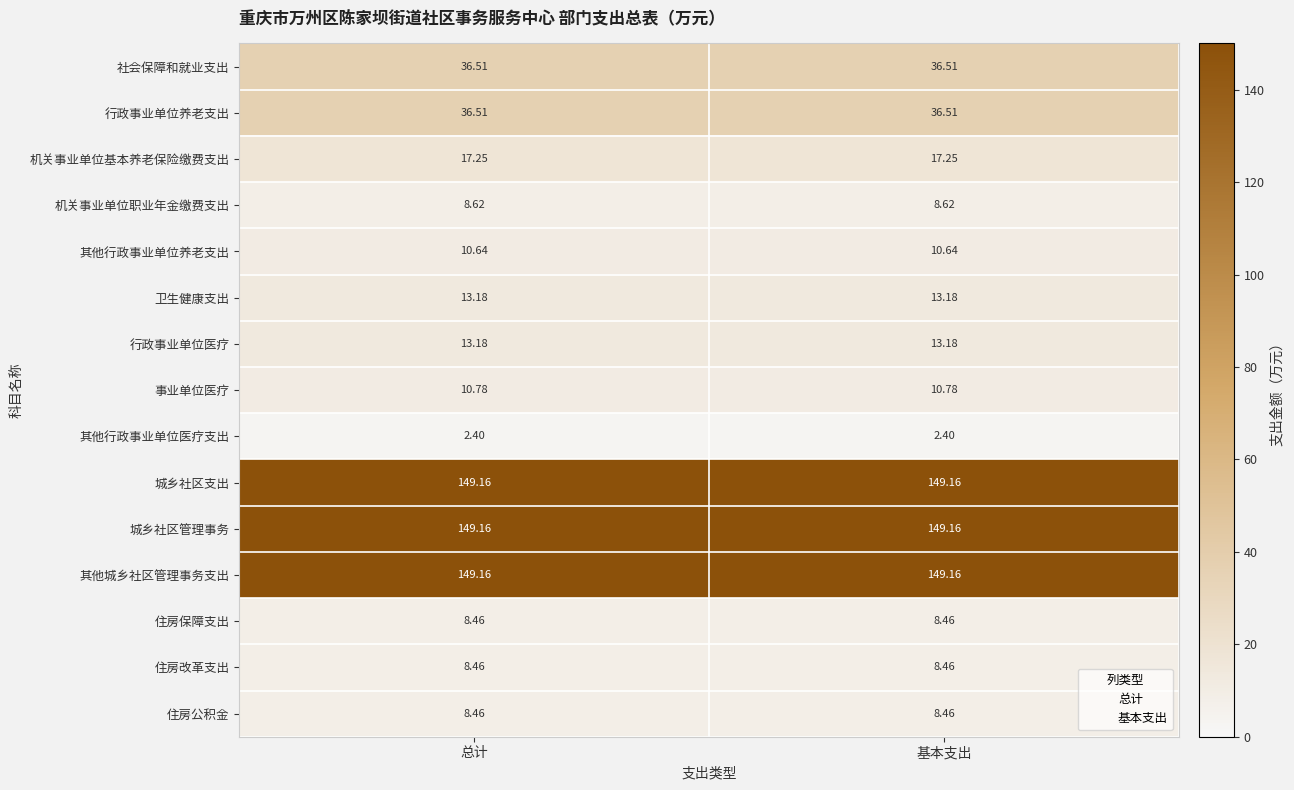

Is the value of 机关事业单位职业年金缴费支出 at 总计 greater than the value of 其他行政事业单位养老支出 at 总计?

No